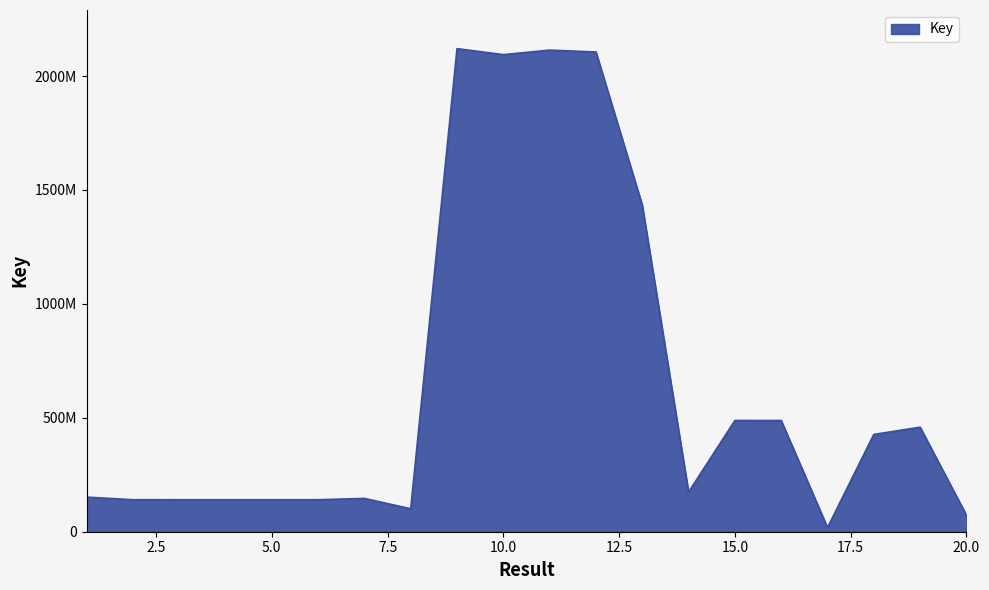

Rank the categories by value from highest to lowest.

9, 11, 12, 10, 13, 15, 16, 19, 18, 14, 1, 7, 2, 3, 4, 6, 5, 8, 20, 17